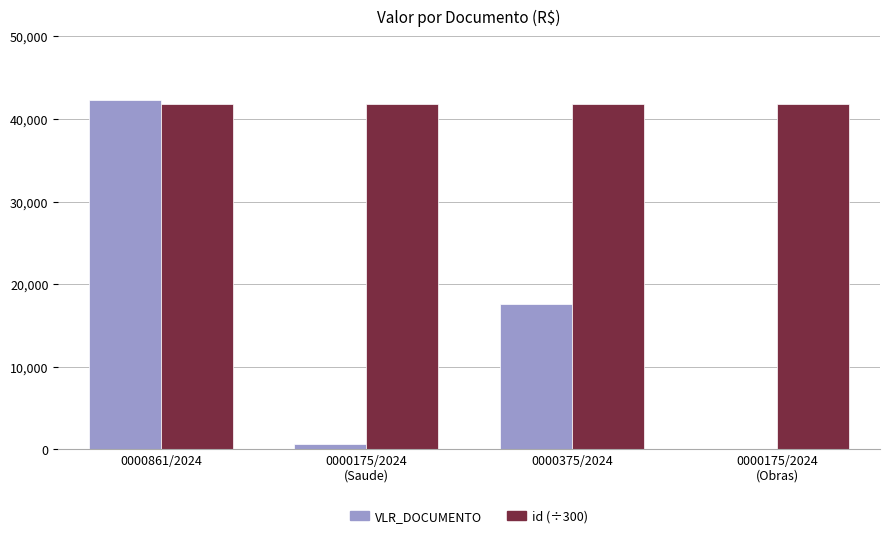

What is the difference between the VLR_DOCUMENTO values at 0000375/2024 and 0000175/2024
(Saude)?

17019.8